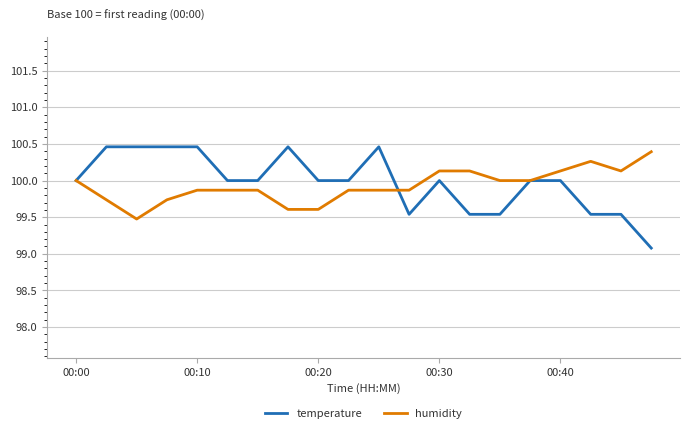

Which series has the largest total across all categories?

temperature